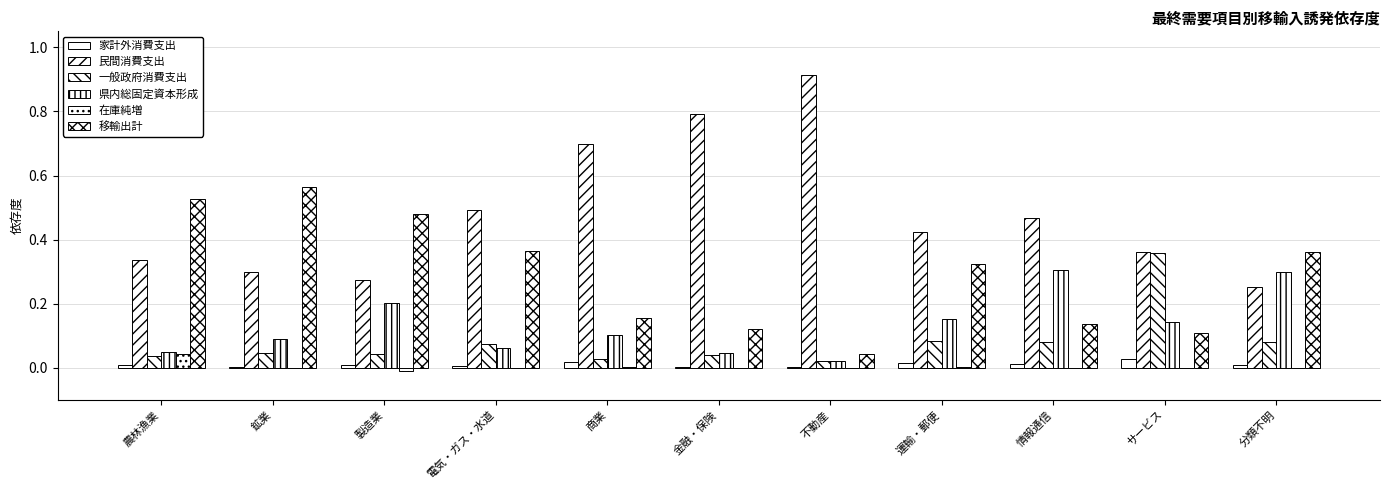

How many data points does each series have?

11